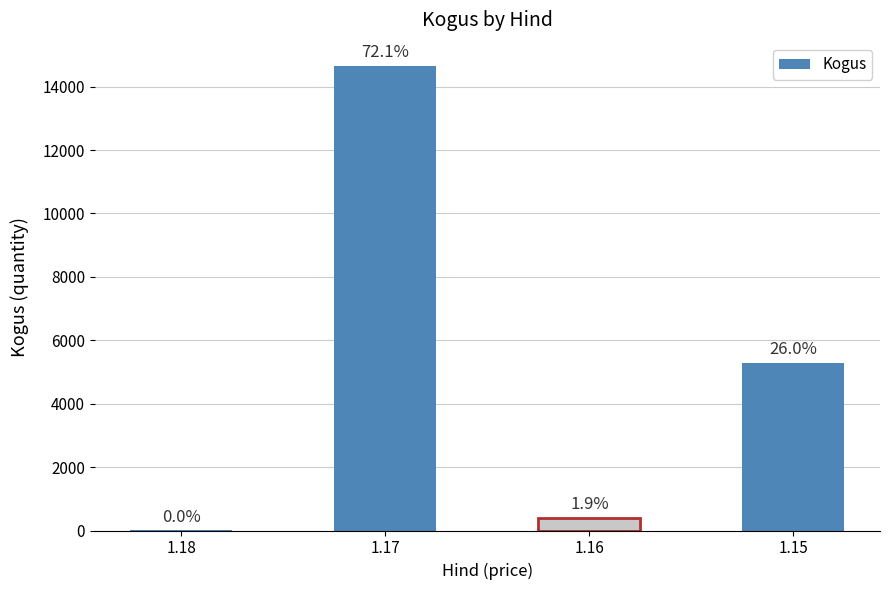

What is the value of the 3rd bar from the left?

394